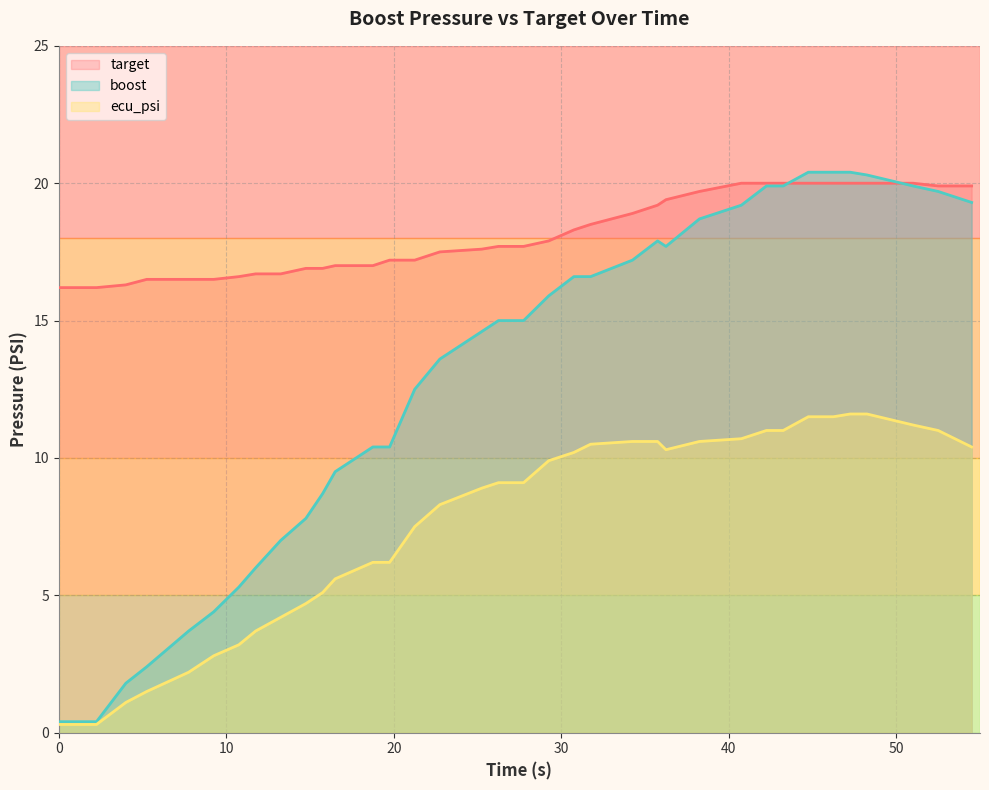

Read the boost value at 40.75.

19.2